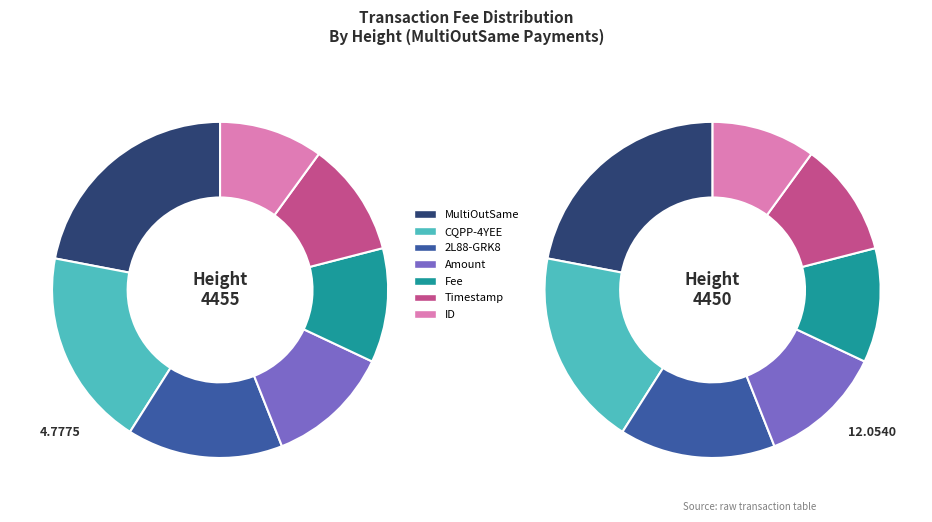

What is the change in value from 4455 to 4450?

+7.3